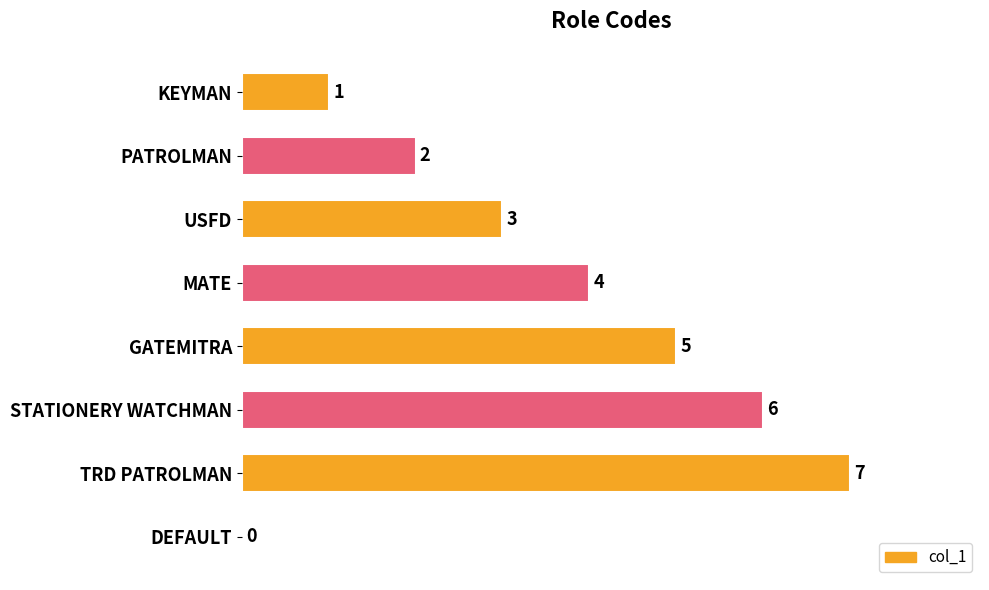

Which has a higher value, USFD or MATE?

MATE